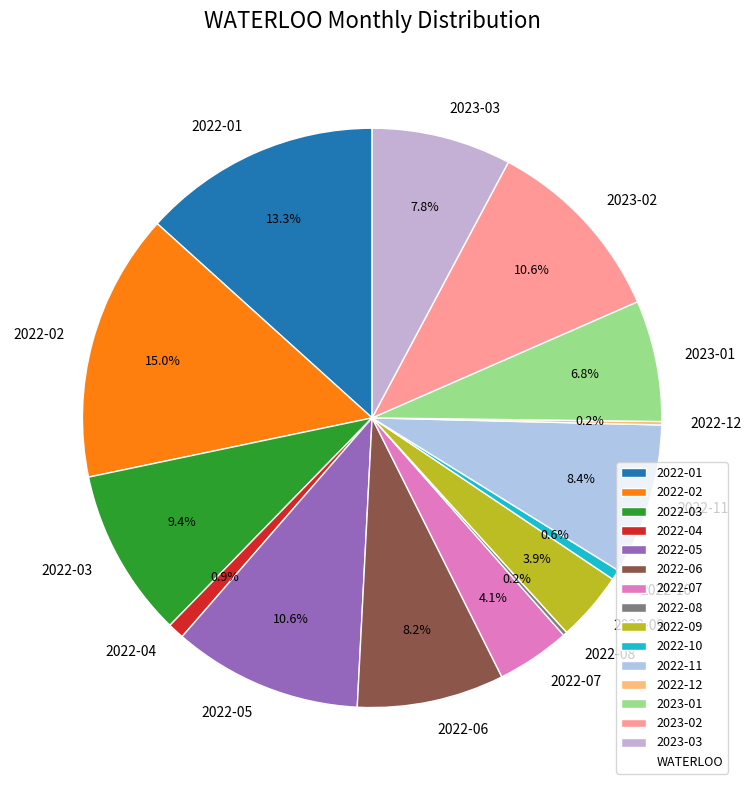

Which has a higher value, 2022-01 or 2022-09?

2022-01